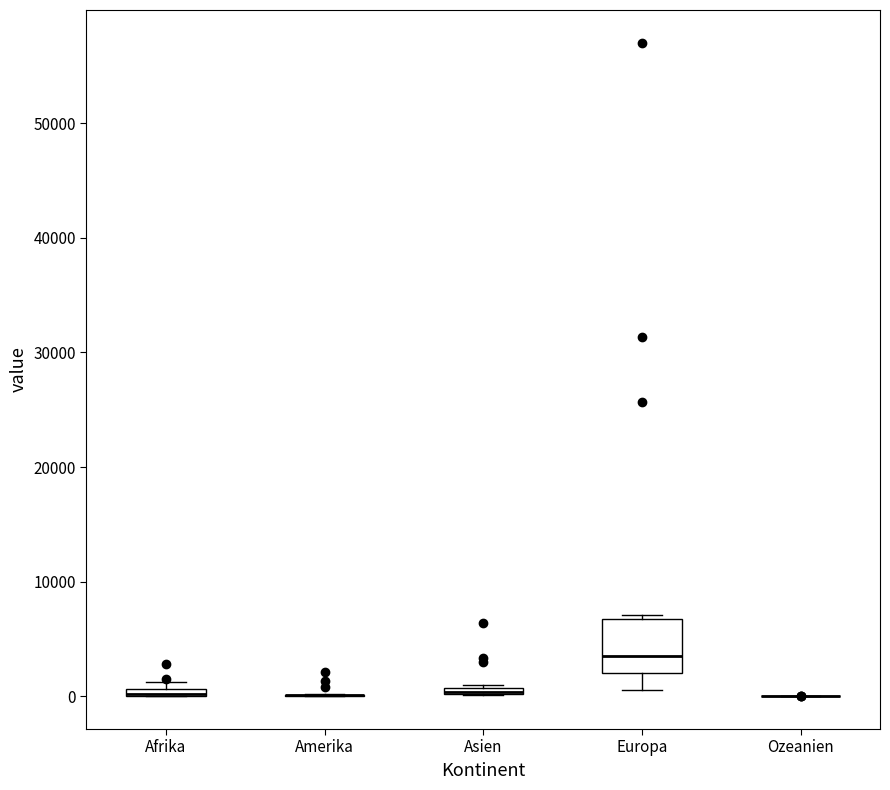

Where is the lower edge of the box for Afrika on the y-axis? The values are not printed on the chart, so give them approximately, as read against the axis.

0